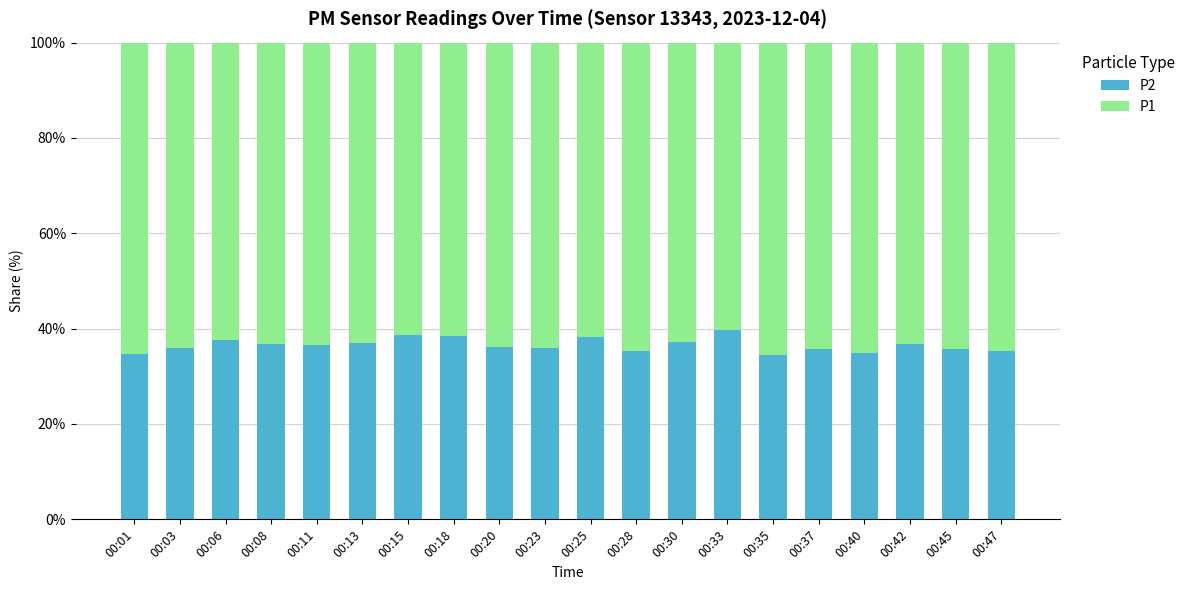

What is the total value across all series at 00:25?

100.0